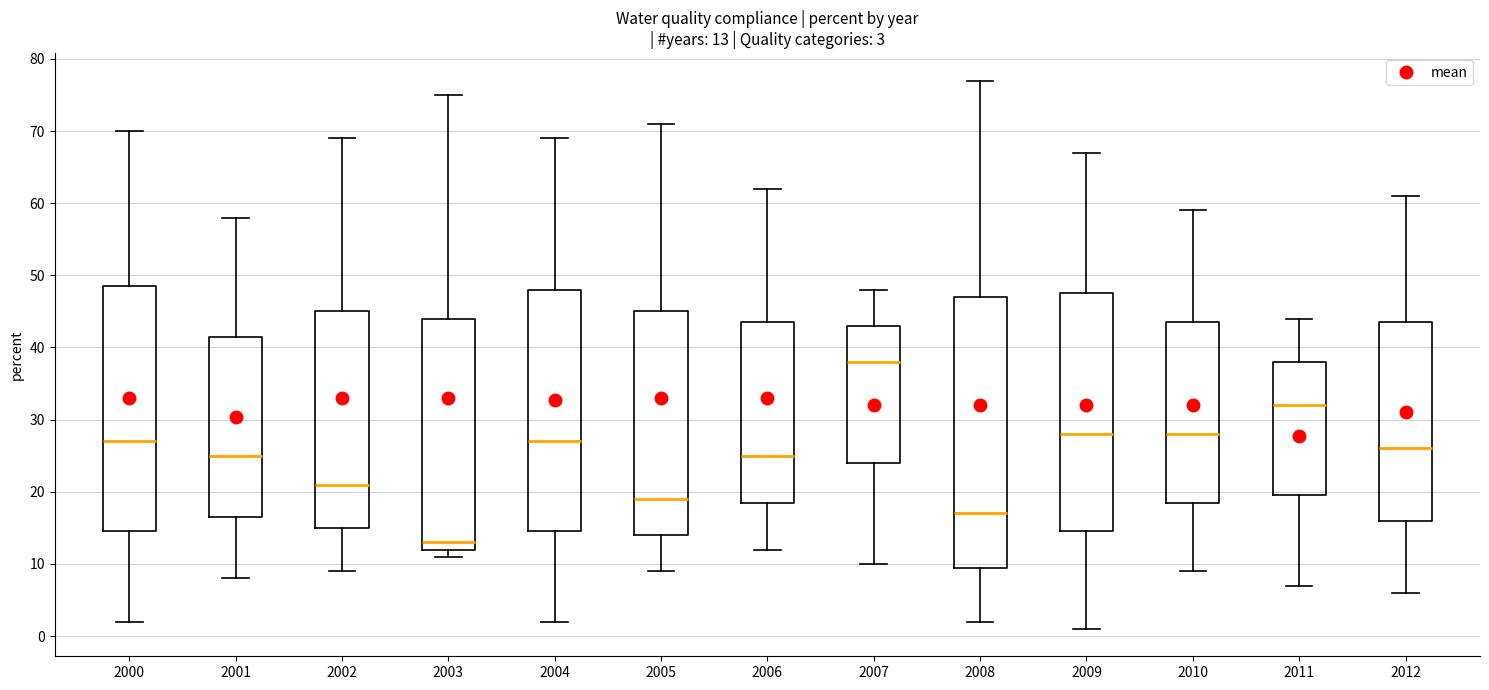

Comparing the boxes themselves (not the whiskers), which one is the tallest?

2008